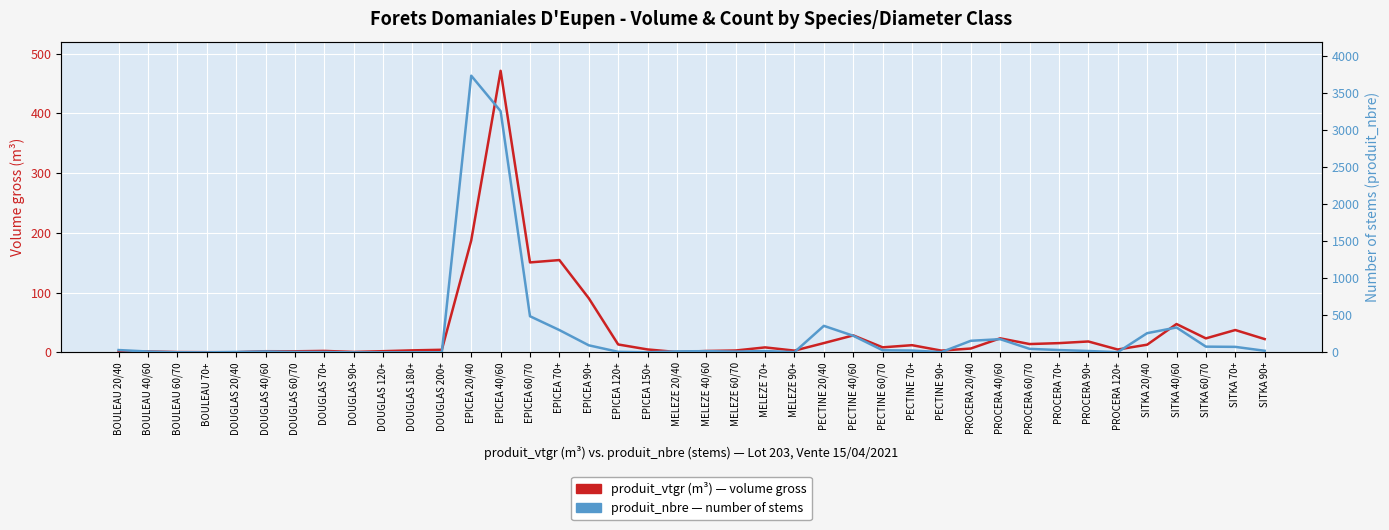

What is the minimum value for produit_nbre — number of stems?

1.0